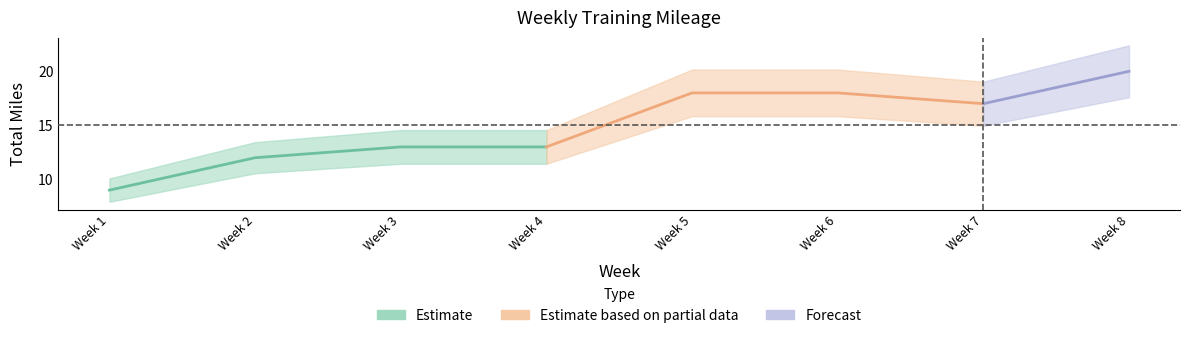

Does the chart display data point markers on the line(s)?

No